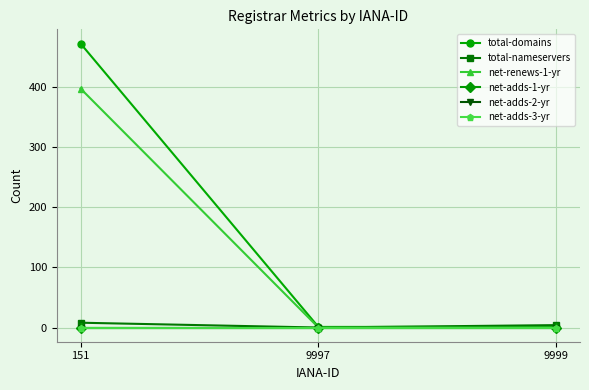

At which label does net-renews-1-yr reach its minimum?

9997